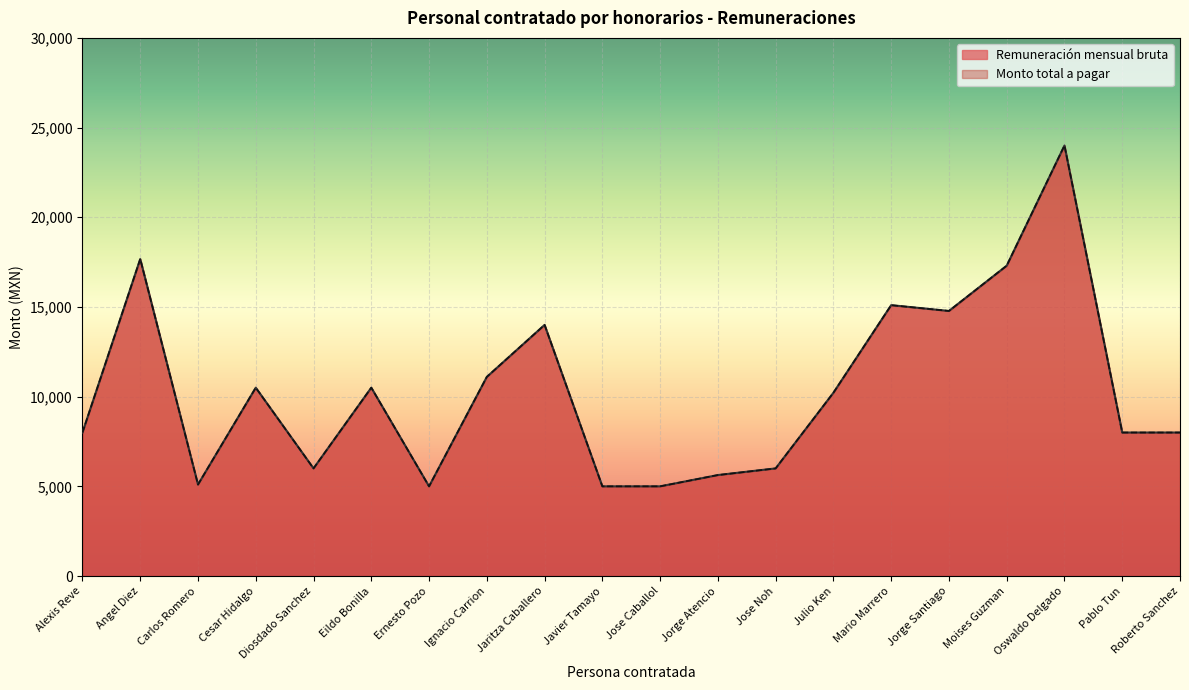

Which series changed the most between Alexis Reve and Ignacio Carrion?

Remuneración mensual bruta